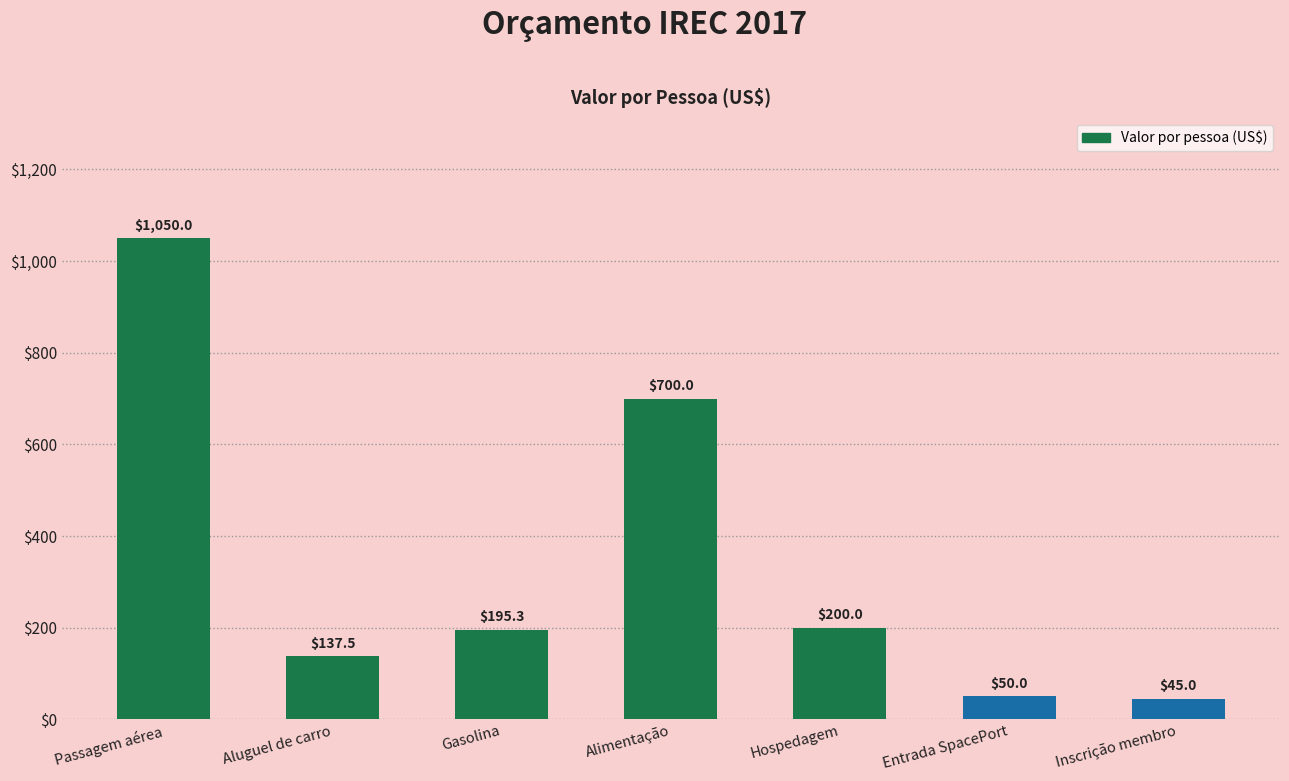

How many values are below 195?

3